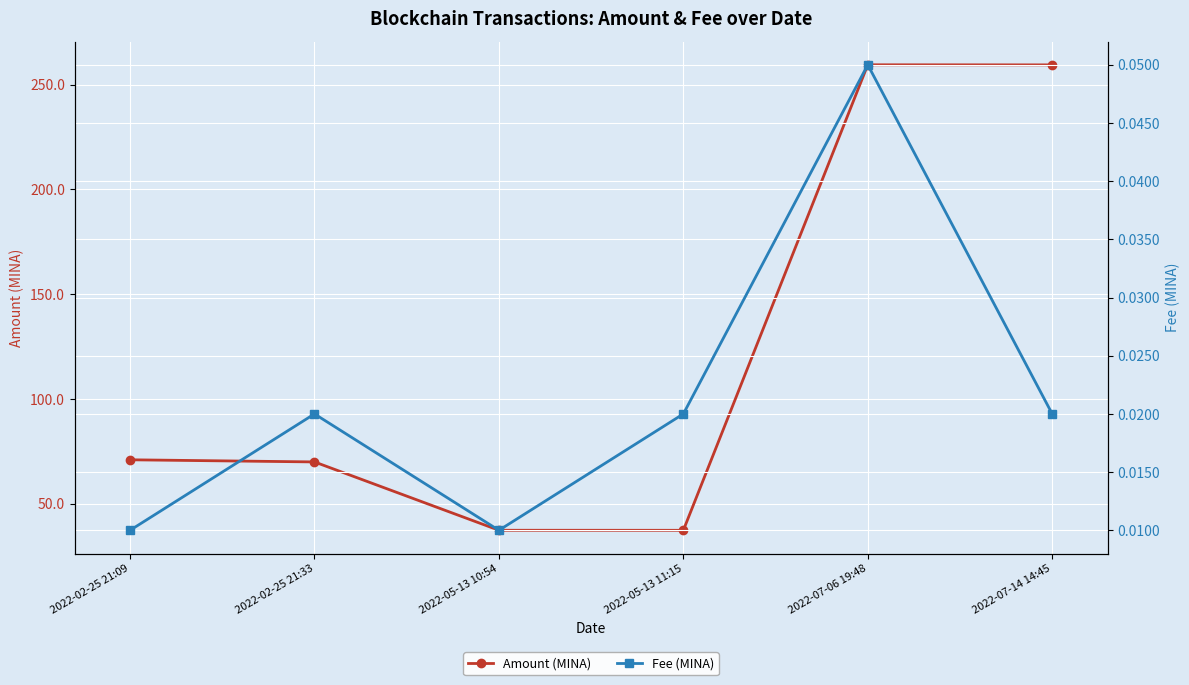

What is the spread (max minus min) of values at 2022-05-13 10:54?

37.3